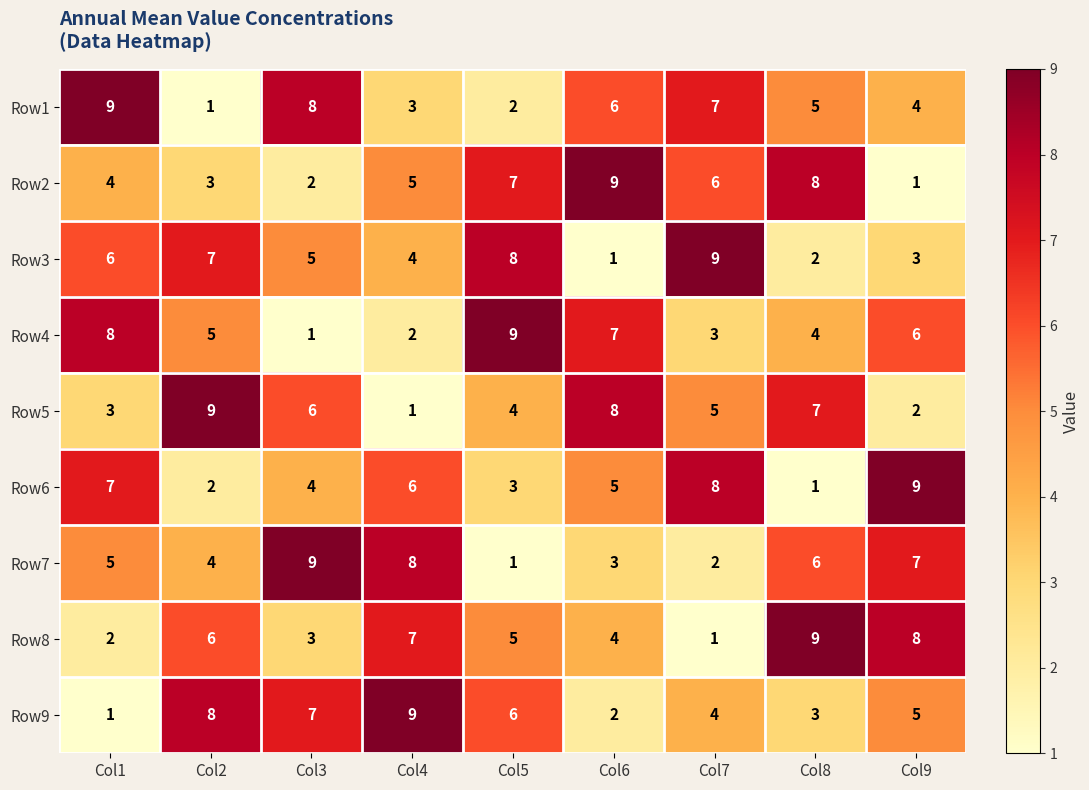

What is the greatest value displayed?

9